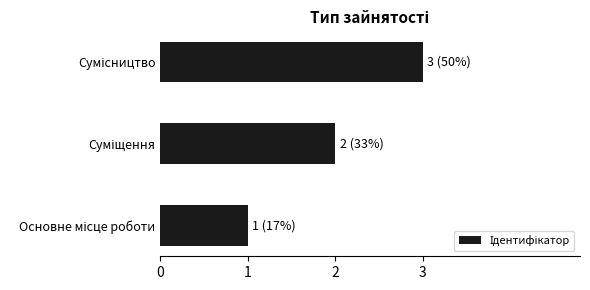

What is the greatest value displayed?

3